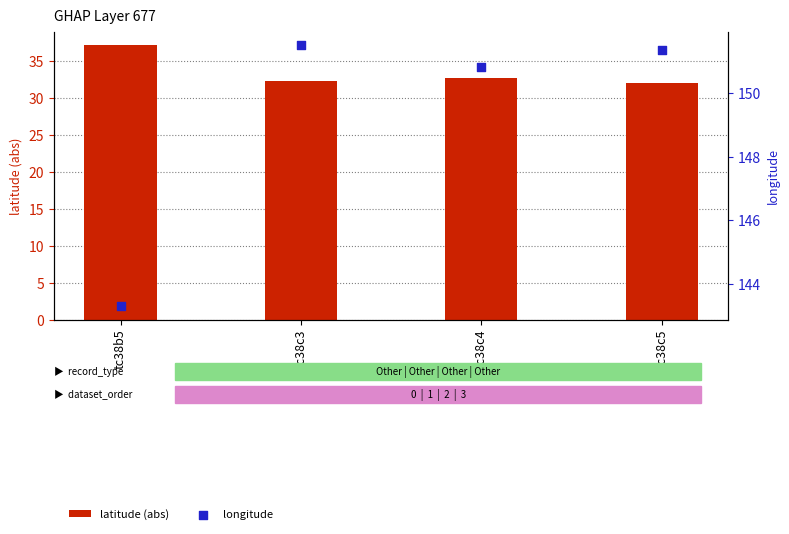

Which series has the largest total across all categories?

longitude